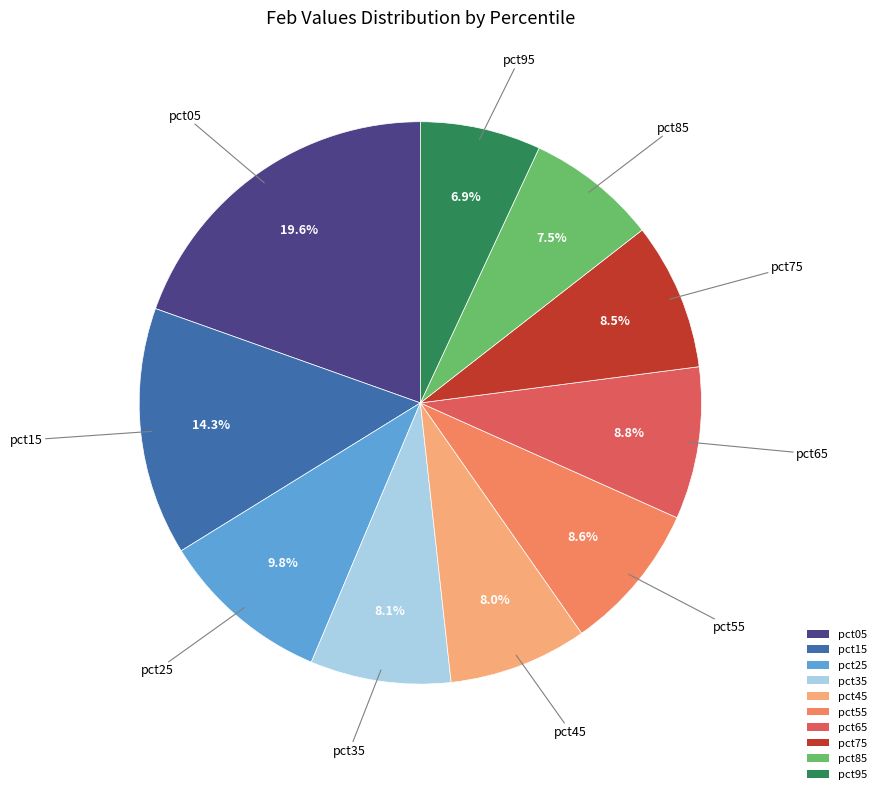

To the nearest percent, what is the average slice percentage?

10%